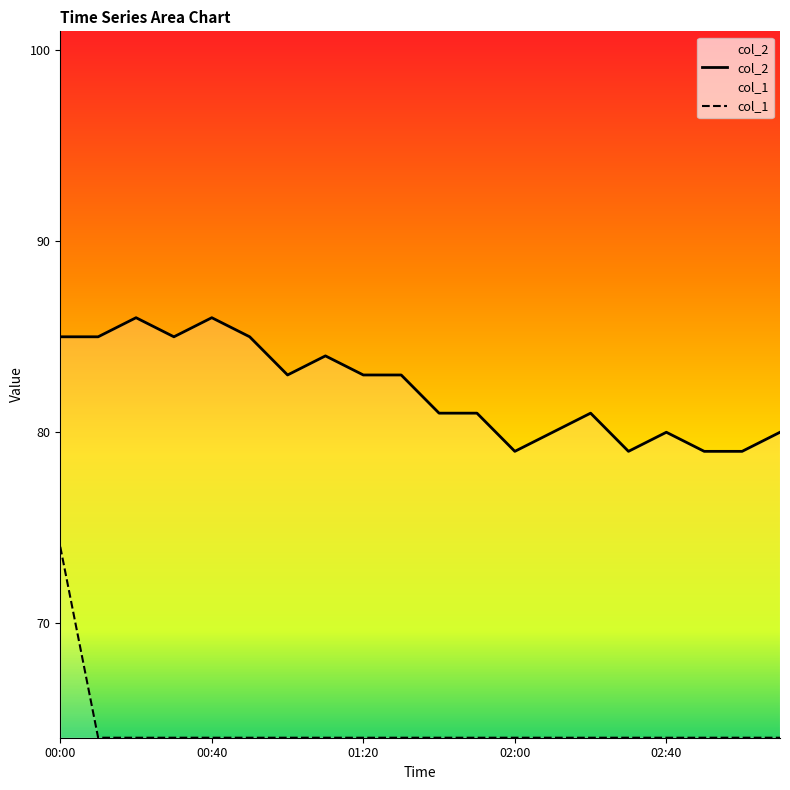

What is the difference between the highest and lowest values at 01:20?

1.9